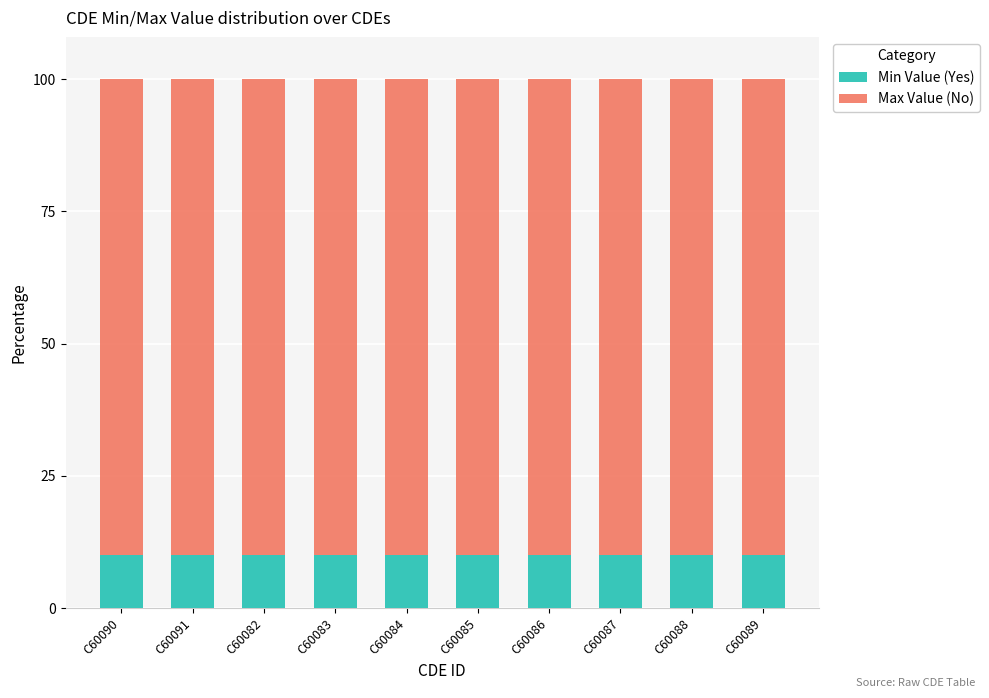

The Min Value (Yes) series shows 14 at C60085. True or false?

False